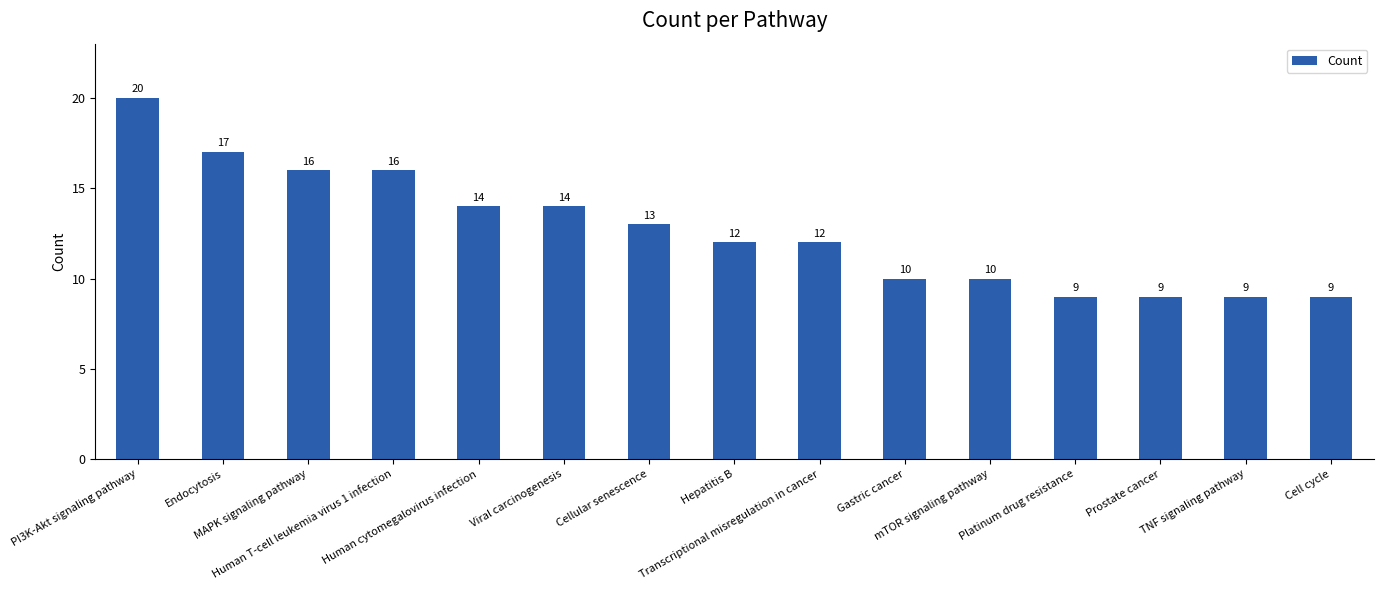

What is the average value?

13